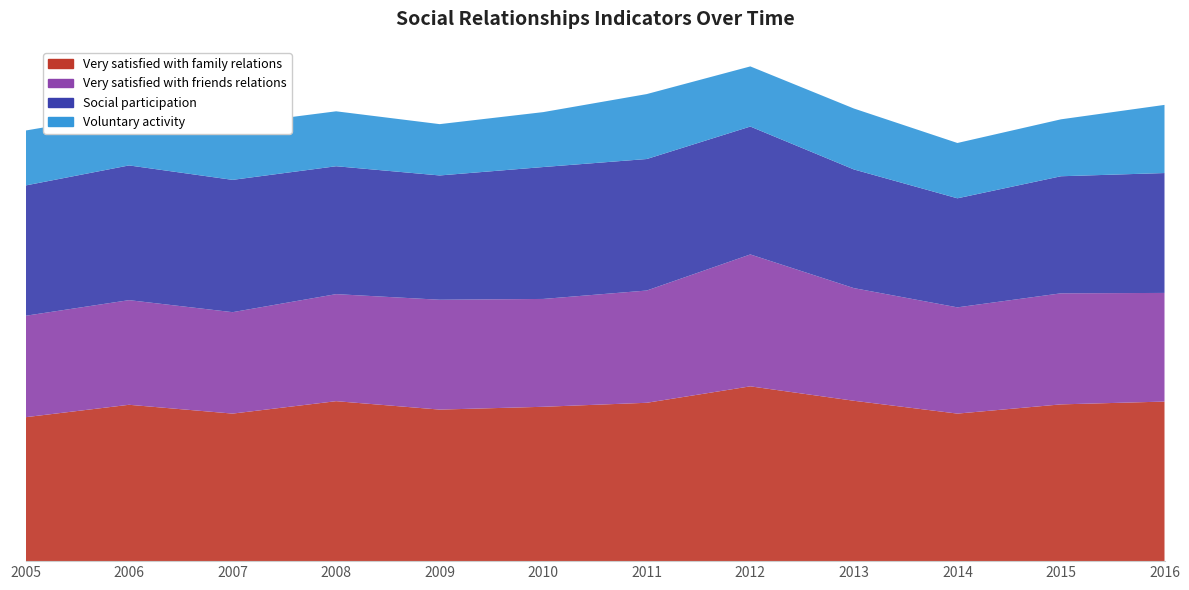

Reading right to left, list all the values displayed in this chart.

Very satisfied with family relations: 2016=39.8	2015=39.1	2014=36.8	2013=40.0	2012=43.6	2011=39.5	2010=38.5	2009=37.8	2008=39.9	2007=36.8	2006=39.0	2005=35.9
Very satisfied with friends relations: 2016=27.1	2015=27.7	2014=26.5	2013=28.1	2012=32.9	2011=28.0	2010=26.9	2009=27.4	2008=26.7	2007=25.3	2006=26.1	2005=25.3
Social participation: 2016=29.9	2015=29.2	2014=27.2	2013=29.6	2012=31.9	2011=32.8	2010=32.9	2009=31.0	2008=31.9	2007=33.0	2006=33.6	2005=32.5
Voluntary activity: 2016=17.0	2015=14.2	2014=13.8	2013=15.2	2012=15.0	2011=16.2	2010=13.7	2009=12.8	2008=13.7	2007=13.8	2006=13.1	2005=13.7